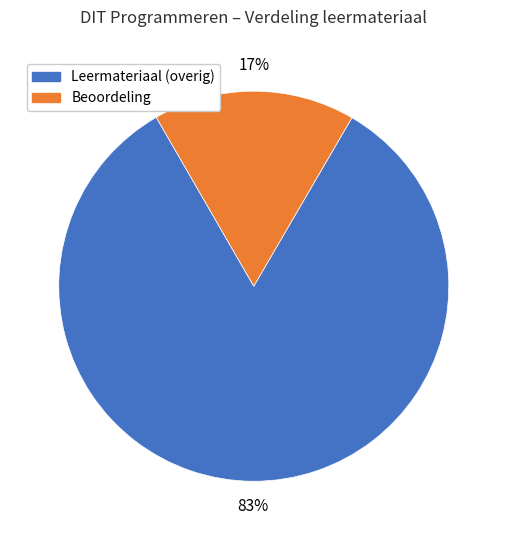

Count the number of slices in the pie.

2